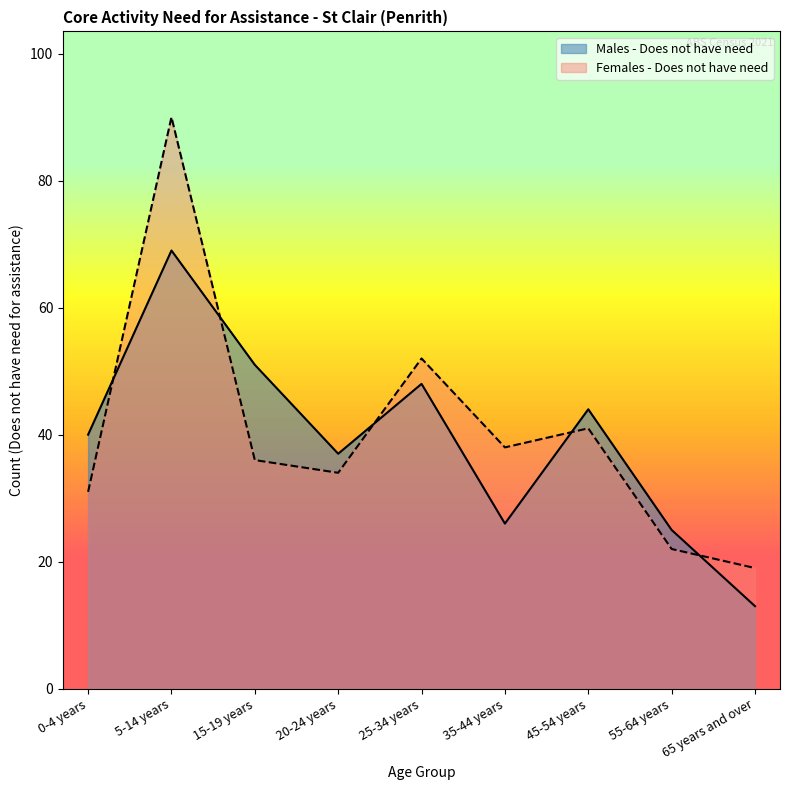

Reading right to left, what are all the values shown in this chart?

Males - Does not have need: 65 years and over=13	55-64 years=25	45-54 years=44	35-44 years=26	25-34 years=48	20-24 years=37	15-19 years=51	5-14 years=69	0-4 years=40
Females - Does not have need: 65 years and over=19	55-64 years=22	45-54 years=41	35-44 years=38	25-34 years=52	20-24 years=34	15-19 years=36	5-14 years=90	0-4 years=31